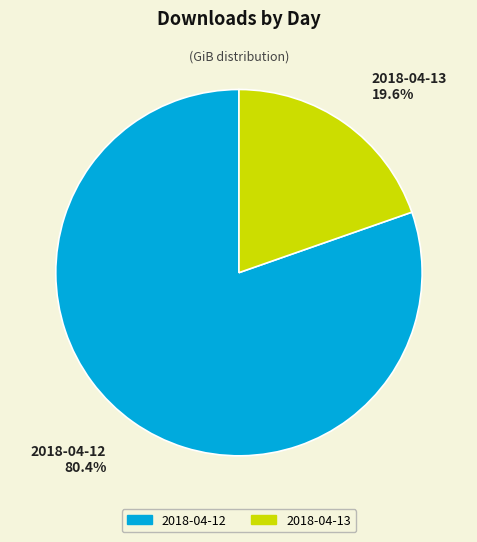

To the nearest percent, what portion does 2018-04-13 represent?

20%